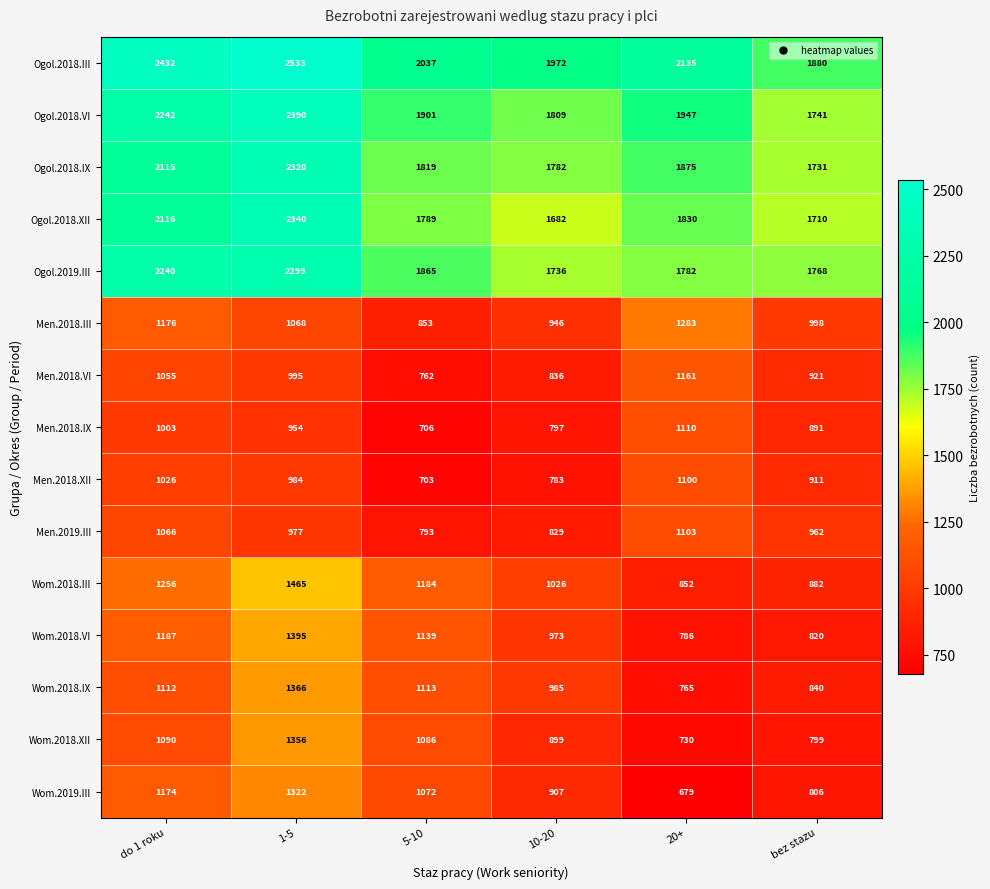

Where does the Wom.2019.III series first go above 1072?

do 1 roku